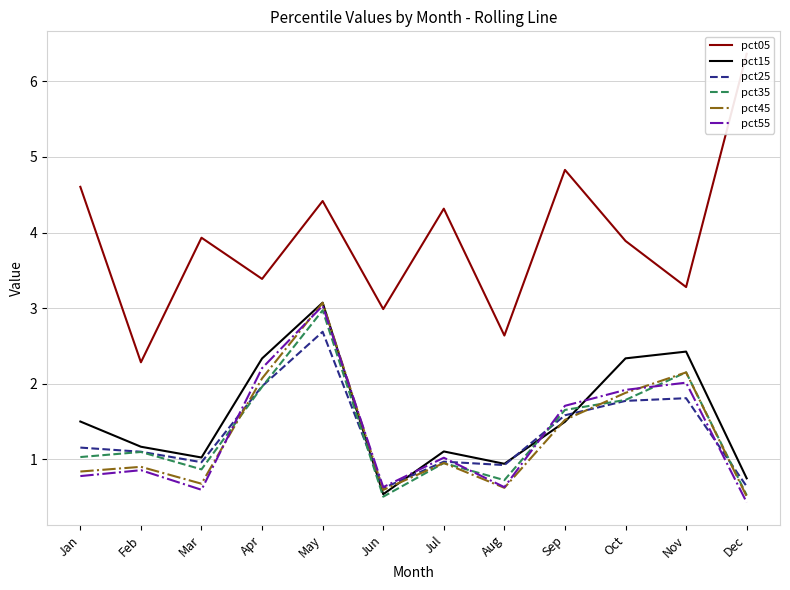

Reading left to right, extract all data points from this chart.

pct05: 4.6	2.3	3.9	3.4	4.4	3.0	4.3	2.6	4.8	3.9	3.3	6.4
pct15: 1.5	1.2	1.0	2.3	3.1	0.5	1.1	0.9	1.5	2.3	2.4	0.7
pct25: 1.2	1.1	1.0	2.0	2.7	0.6	1.0	0.9	1.6	1.8	1.8	0.6
pct35: 1.0	1.1	0.9	2.0	3.0	0.5	1.0	0.7	1.7	1.8	2.2	0.5
pct45: 0.8	0.9	0.7	2.1	3.1	0.6	1.0	0.6	1.5	1.9	2.2	0.5
pct55: 0.8	0.9	0.6	2.2	3.0	0.6	1.0	0.6	1.7	1.9	2.0	0.4